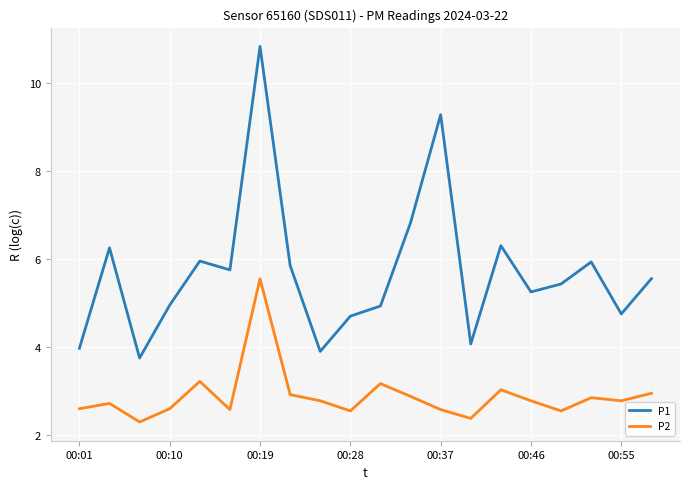

What is the greatest value displayed?

10.8